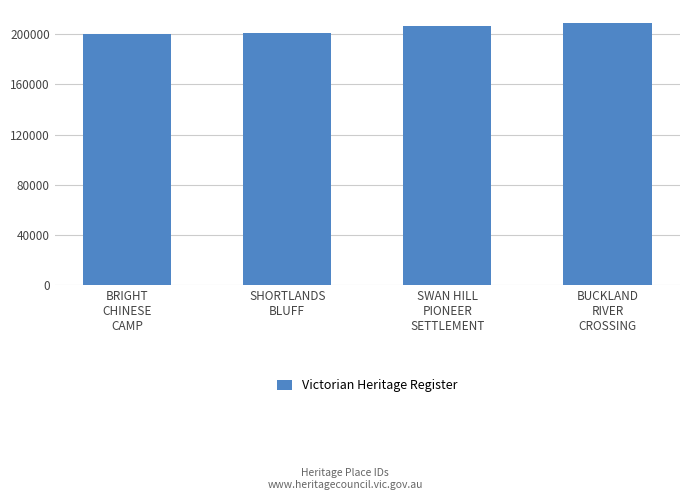

Are the bars grouped side by side (vs. stacked)?

No